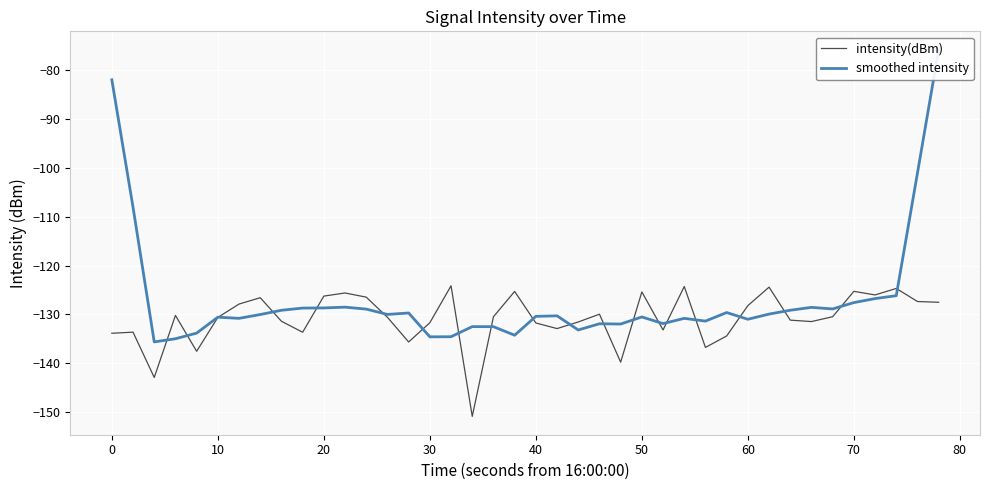

What is the minimum value for intensity(dBm)?

-150.8